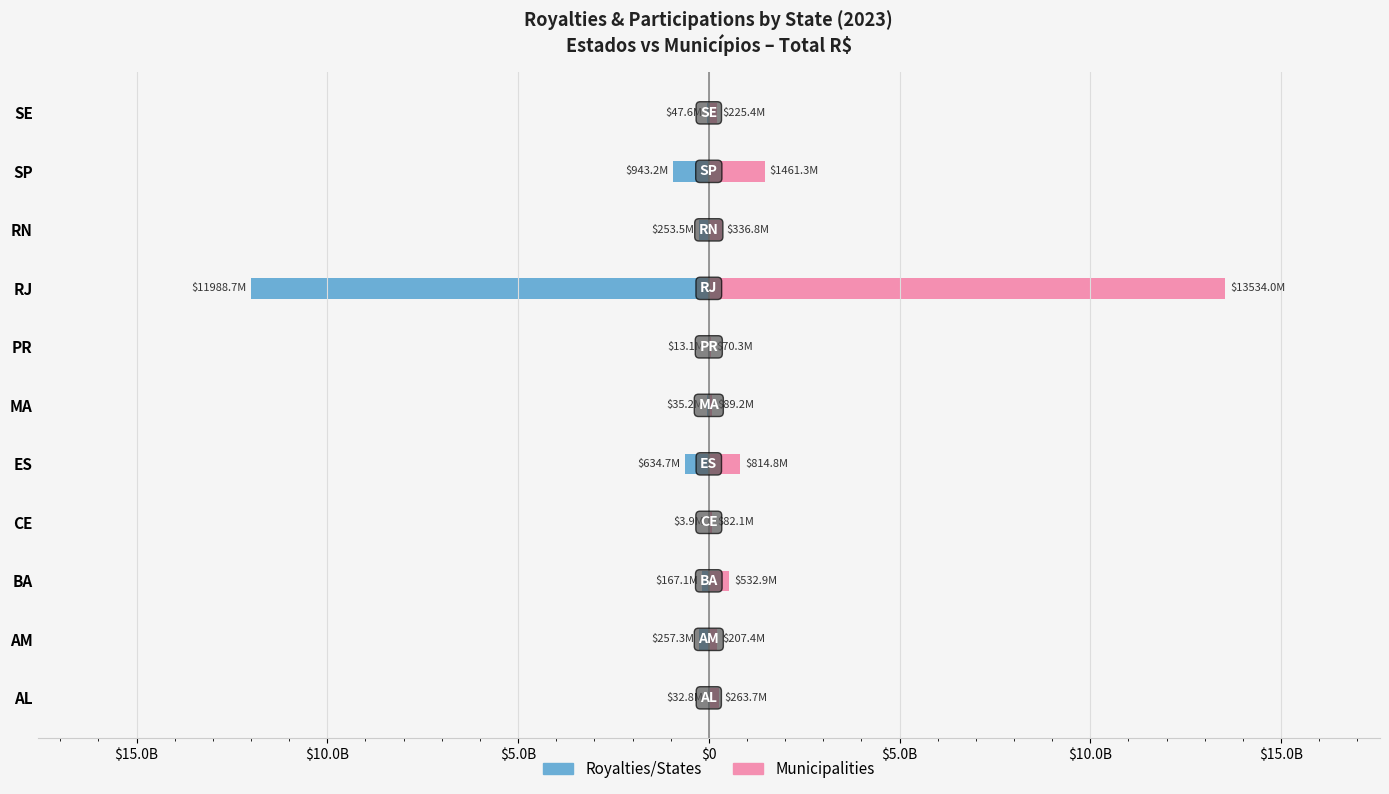

What is the smallest value displayed?

-11988668498.5